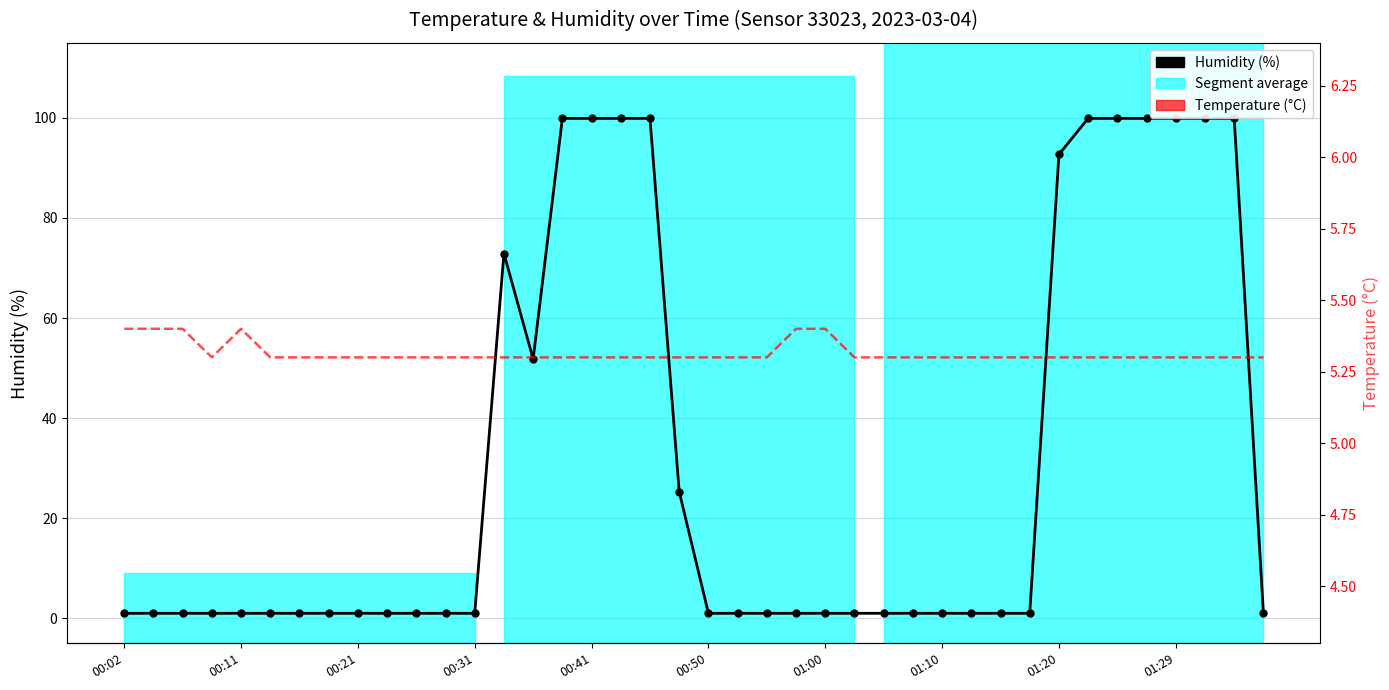

Rank the series by their maximum value, from highest to lowest.

Humidity (%), Temperature (°C)